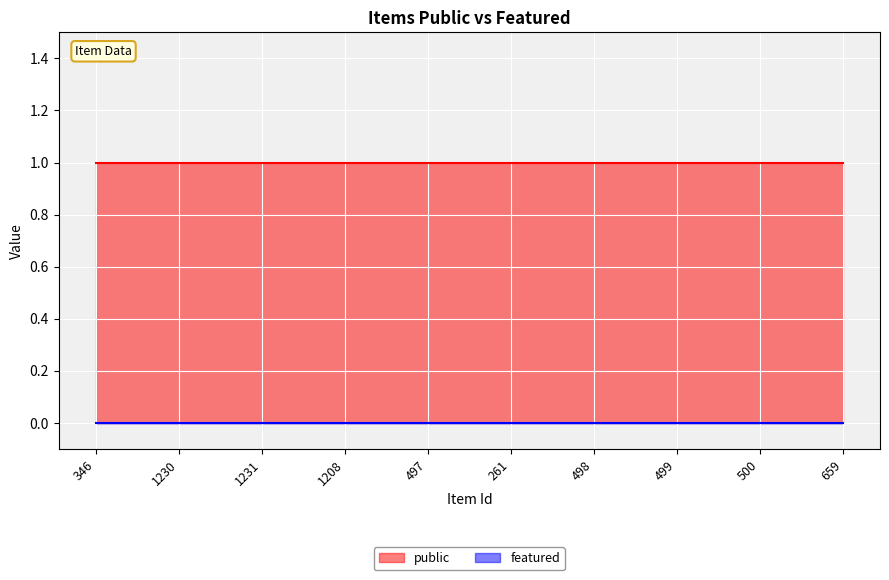

Which series has the largest total across all categories?

public